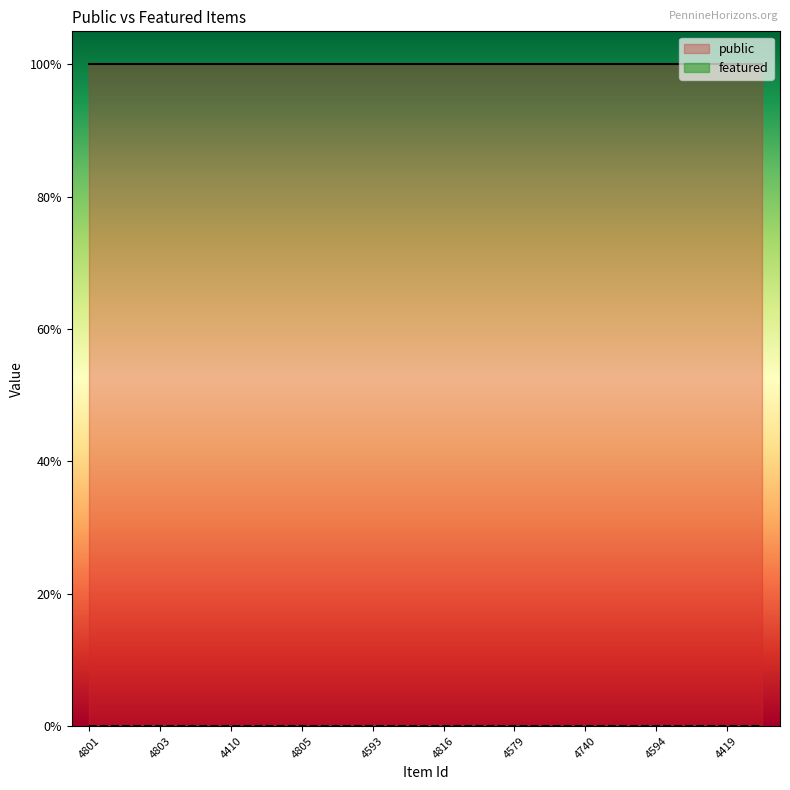

At how many categories does at least one series exceed 0?

20